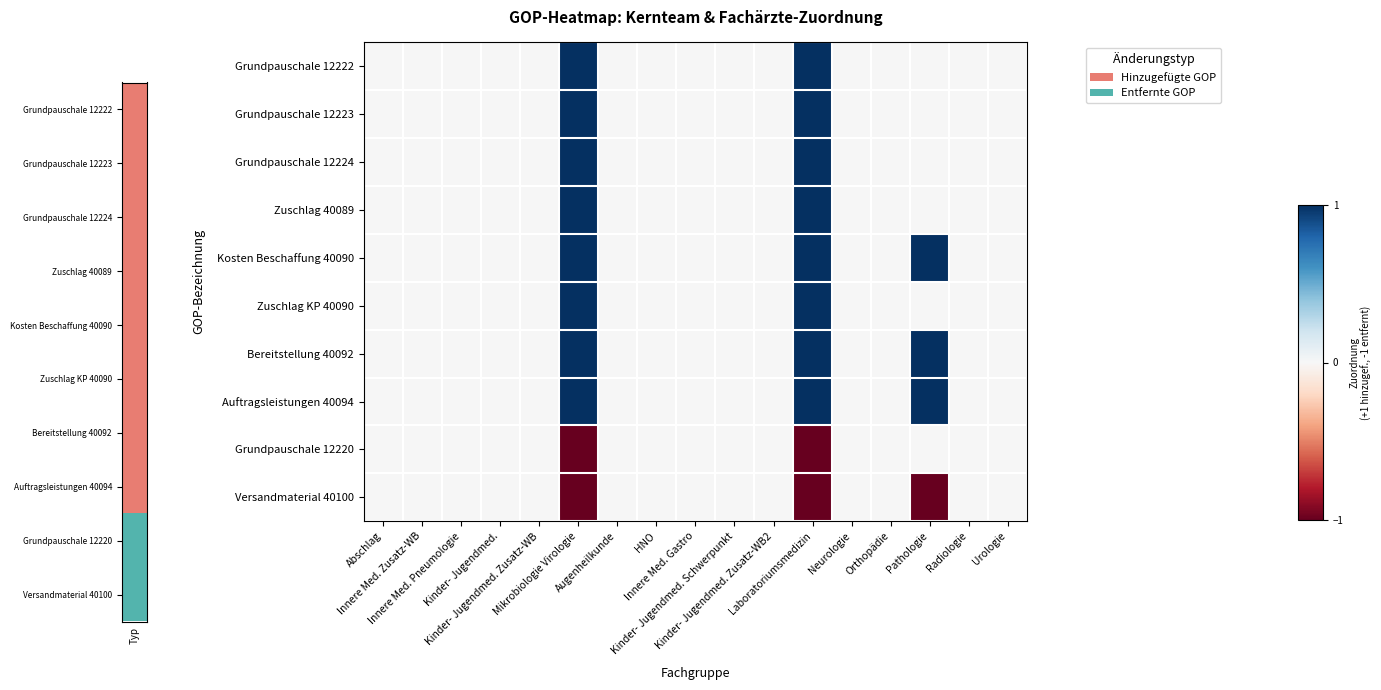

Reading right to left, list all the values displayed in this chart.

Grundpauschale 12222: Urologie=0	Radiologie=0	Pathologie=0	Orthopädie=0	Neurologie=0	Laboratoriumsmedizin=1	Kinder- Jugendmed. Zusatz-WB2=0	Kinder- Jugendmed. Schwerpunkt=0	Innere Med. Gastro=0	HNO=0	Augenheilkunde=0	Mikrobiologie Virologie=1	Kinder- Jugendmed. Zusatz-WB=0	Kinder- Jugendmed.=0	Innere Med. Pneumologie=0	Innere Med. Zusatz-WB=0	Abschlag=0
Grundpauschale 12223: Urologie=0	Radiologie=0	Pathologie=0	Orthopädie=0	Neurologie=0	Laboratoriumsmedizin=1	Kinder- Jugendmed. Zusatz-WB2=0	Kinder- Jugendmed. Schwerpunkt=0	Innere Med. Gastro=0	HNO=0	Augenheilkunde=0	Mikrobiologie Virologie=1	Kinder- Jugendmed. Zusatz-WB=0	Kinder- Jugendmed.=0	Innere Med. Pneumologie=0	Innere Med. Zusatz-WB=0	Abschlag=0
Grundpauschale 12224: Urologie=0	Radiologie=0	Pathologie=0	Orthopädie=0	Neurologie=0	Laboratoriumsmedizin=1	Kinder- Jugendmed. Zusatz-WB2=0	Kinder- Jugendmed. Schwerpunkt=0	Innere Med. Gastro=0	HNO=0	Augenheilkunde=0	Mikrobiologie Virologie=1	Kinder- Jugendmed. Zusatz-WB=0	Kinder- Jugendmed.=0	Innere Med. Pneumologie=0	Innere Med. Zusatz-WB=0	Abschlag=0
Zuschlag 40089: Urologie=0	Radiologie=0	Pathologie=0	Orthopädie=0	Neurologie=0	Laboratoriumsmedizin=1	Kinder- Jugendmed. Zusatz-WB2=0	Kinder- Jugendmed. Schwerpunkt=0	Innere Med. Gastro=0	HNO=0	Augenheilkunde=0	Mikrobiologie Virologie=1	Kinder- Jugendmed. Zusatz-WB=0	Kinder- Jugendmed.=0	Innere Med. Pneumologie=0	Innere Med. Zusatz-WB=0	Abschlag=0
Kosten Beschaffung 40090: Urologie=0	Radiologie=0	Pathologie=1	Orthopädie=0	Neurologie=0	Laboratoriumsmedizin=1	Kinder- Jugendmed. Zusatz-WB2=0	Kinder- Jugendmed. Schwerpunkt=0	Innere Med. Gastro=0	HNO=0	Augenheilkunde=0	Mikrobiologie Virologie=1	Kinder- Jugendmed. Zusatz-WB=0	Kinder- Jugendmed.=0	Innere Med. Pneumologie=0	Innere Med. Zusatz-WB=0	Abschlag=0
Zuschlag KP 40090: Urologie=0	Radiologie=0	Pathologie=0	Orthopädie=0	Neurologie=0	Laboratoriumsmedizin=1	Kinder- Jugendmed. Zusatz-WB2=0	Kinder- Jugendmed. Schwerpunkt=0	Innere Med. Gastro=0	HNO=0	Augenheilkunde=0	Mikrobiologie Virologie=1	Kinder- Jugendmed. Zusatz-WB=0	Kinder- Jugendmed.=0	Innere Med. Pneumologie=0	Innere Med. Zusatz-WB=0	Abschlag=0
Bereitstellung 40092: Urologie=0	Radiologie=0	Pathologie=1	Orthopädie=0	Neurologie=0	Laboratoriumsmedizin=1	Kinder- Jugendmed. Zusatz-WB2=0	Kinder- Jugendmed. Schwerpunkt=0	Innere Med. Gastro=0	HNO=0	Augenheilkunde=0	Mikrobiologie Virologie=1	Kinder- Jugendmed. Zusatz-WB=0	Kinder- Jugendmed.=0	Innere Med. Pneumologie=0	Innere Med. Zusatz-WB=0	Abschlag=0
Auftragsleistungen 40094: Urologie=0	Radiologie=0	Pathologie=1	Orthopädie=0	Neurologie=0	Laboratoriumsmedizin=1	Kinder- Jugendmed. Zusatz-WB2=0	Kinder- Jugendmed. Schwerpunkt=0	Innere Med. Gastro=0	HNO=0	Augenheilkunde=0	Mikrobiologie Virologie=1	Kinder- Jugendmed. Zusatz-WB=0	Kinder- Jugendmed.=0	Innere Med. Pneumologie=0	Innere Med. Zusatz-WB=0	Abschlag=0
Grundpauschale 12220: Urologie=0	Radiologie=0	Pathologie=0	Orthopädie=0	Neurologie=0	Laboratoriumsmedizin=-1	Kinder- Jugendmed. Zusatz-WB2=0	Kinder- Jugendmed. Schwerpunkt=0	Innere Med. Gastro=0	HNO=0	Augenheilkunde=0	Mikrobiologie Virologie=-1	Kinder- Jugendmed. Zusatz-WB=0	Kinder- Jugendmed.=0	Innere Med. Pneumologie=0	Innere Med. Zusatz-WB=0	Abschlag=0
Versandmaterial 40100: Urologie=0	Radiologie=0	Pathologie=-1	Orthopädie=0	Neurologie=0	Laboratoriumsmedizin=-1	Kinder- Jugendmed. Zusatz-WB2=0	Kinder- Jugendmed. Schwerpunkt=0	Innere Med. Gastro=0	HNO=0	Augenheilkunde=0	Mikrobiologie Virologie=-1	Kinder- Jugendmed. Zusatz-WB=0	Kinder- Jugendmed.=0	Innere Med. Pneumologie=0	Innere Med. Zusatz-WB=0	Abschlag=0